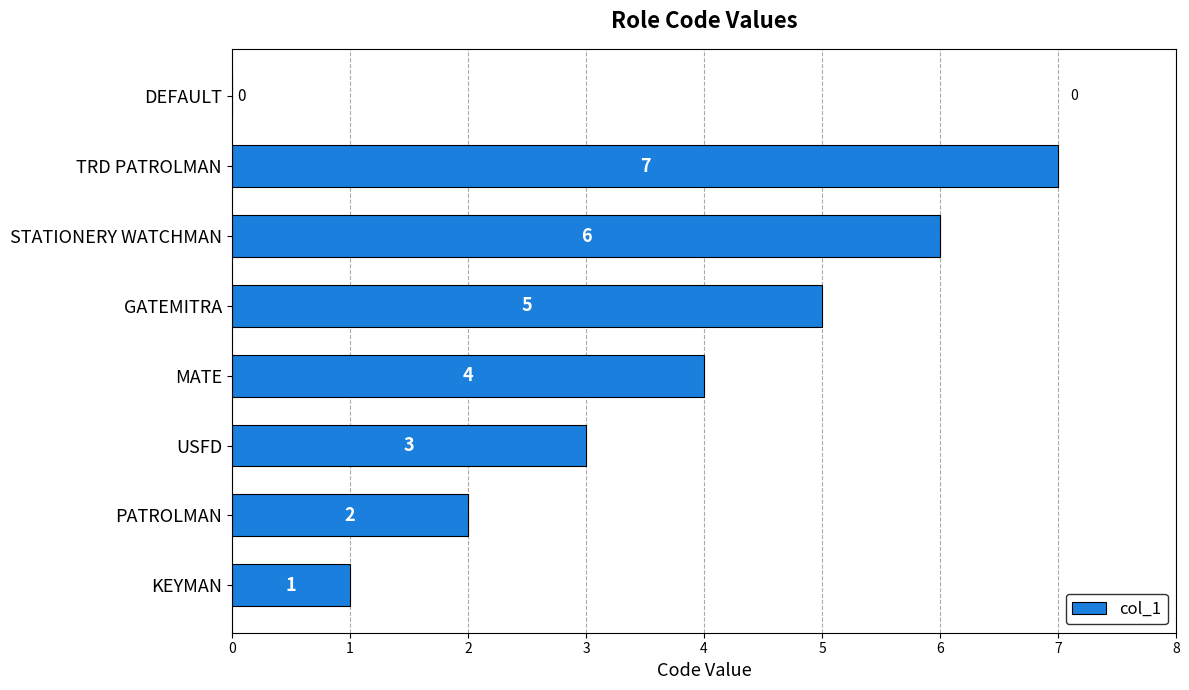

Between STATIONERY WATCHMAN and TRD PATROLMAN, which is larger?

TRD PATROLMAN